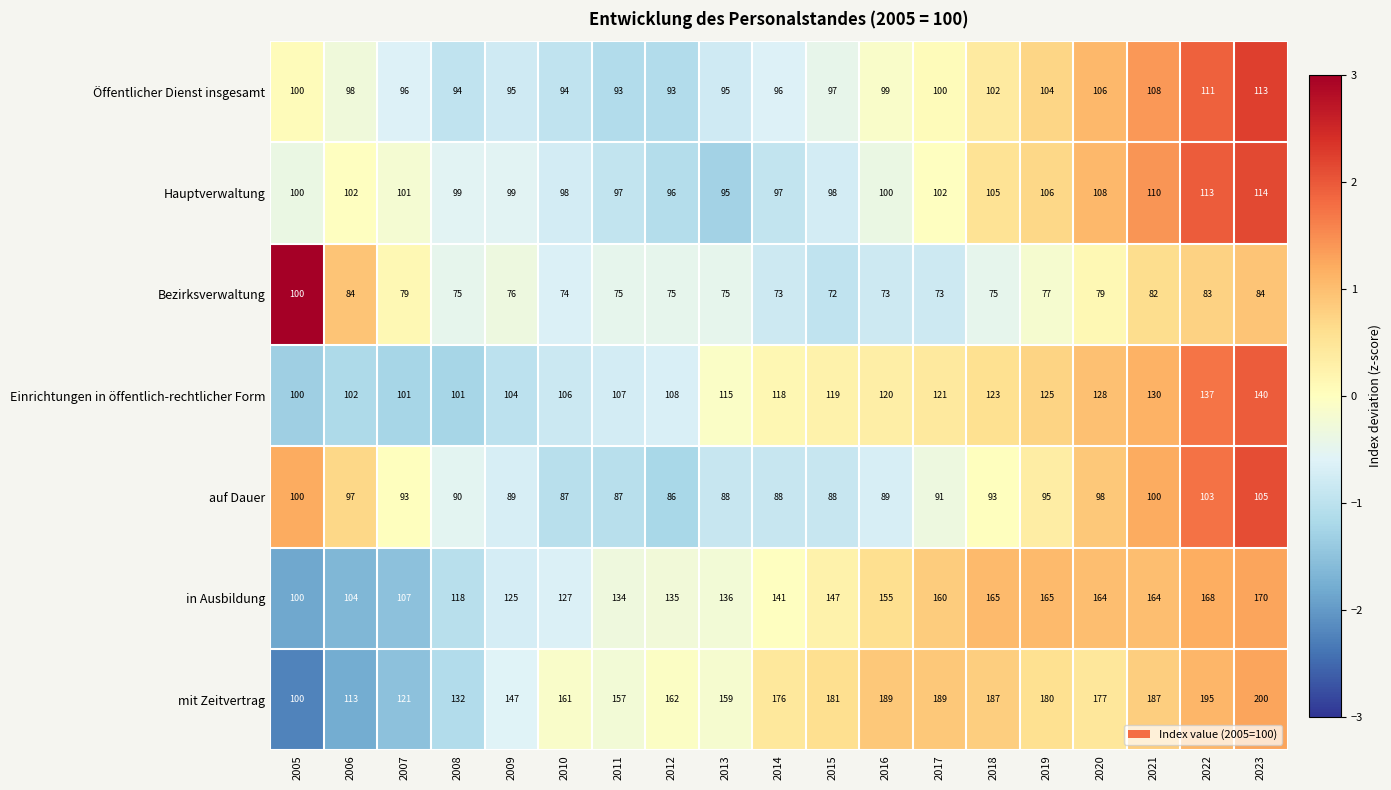

Which series has the largest total across all categories?

mit Zeitvertrag